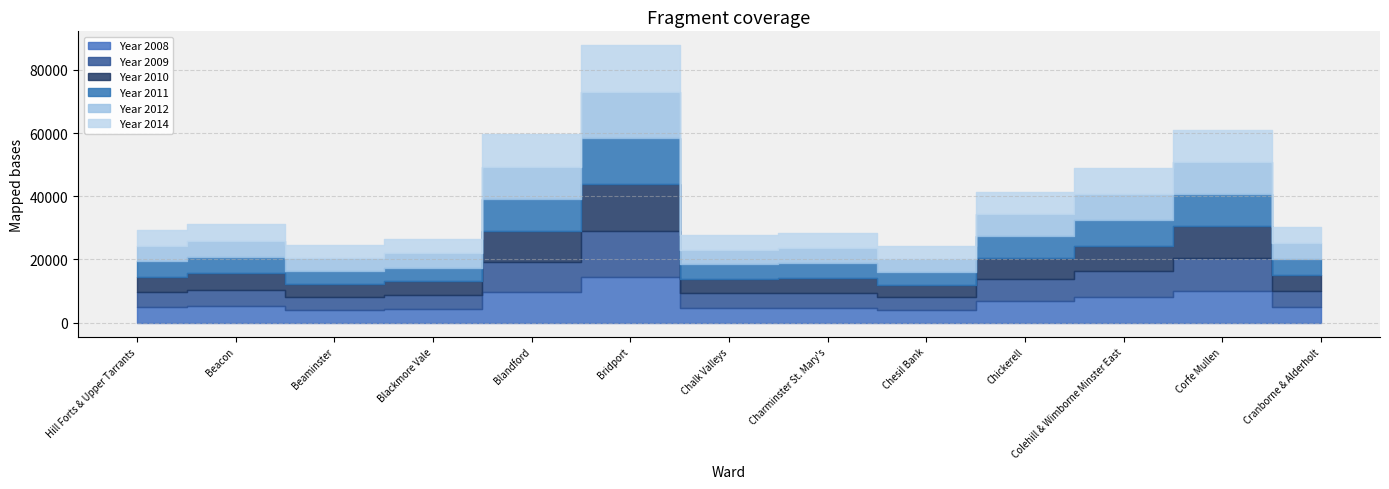

How many data points in Year 2010 are above 5060?

6